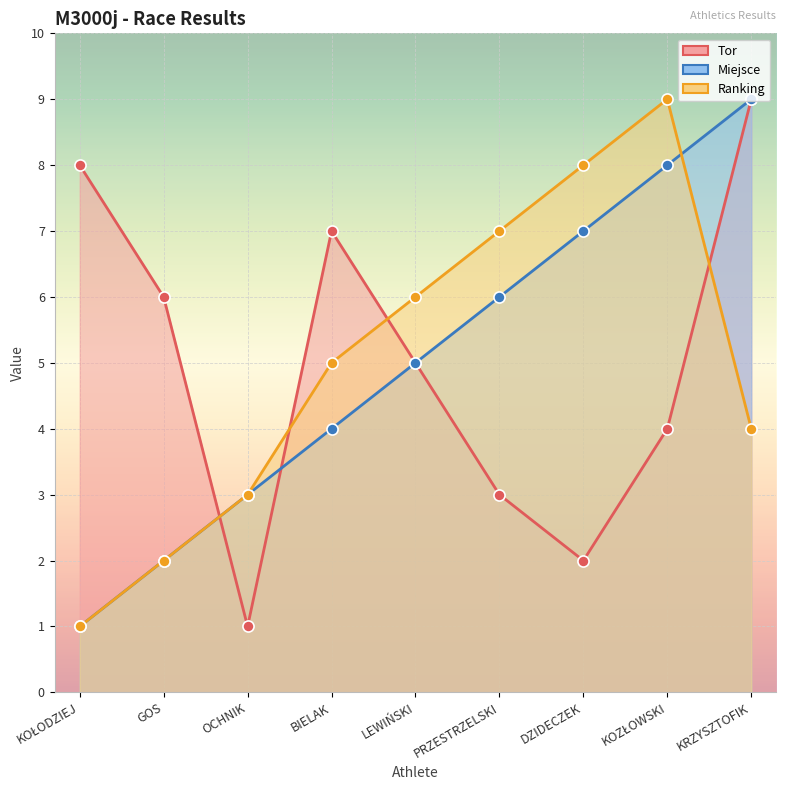

After their last crossing, which series has the higher values: Tor or Miejsce?

Tor